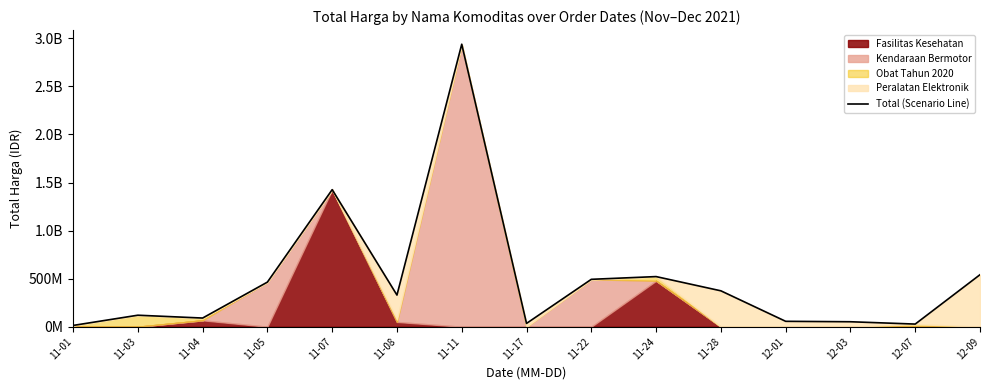

How many data points are less than 329124000?

7